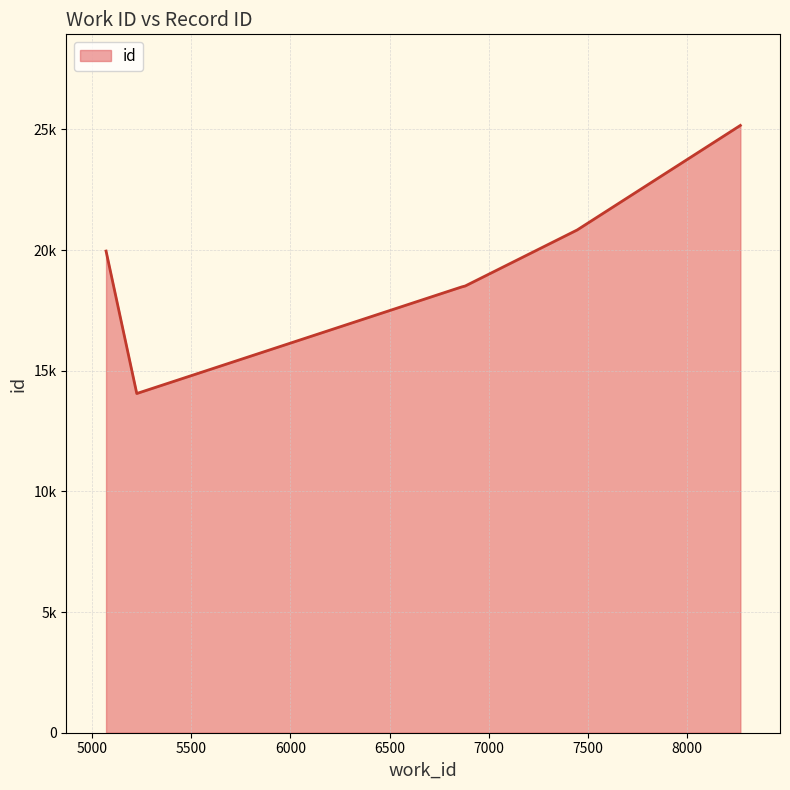

What is the smallest value displayed?

14056